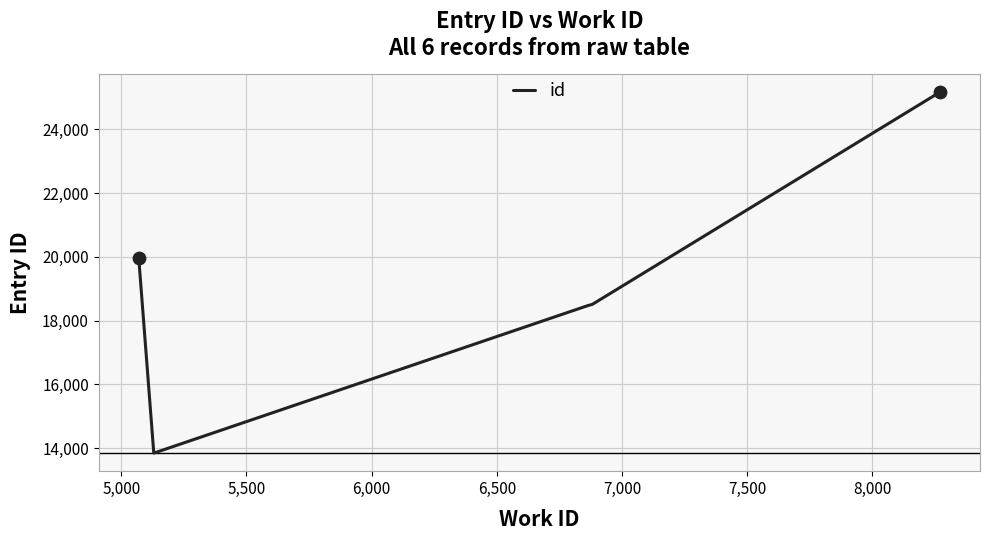

What is the sum of all values?

114427